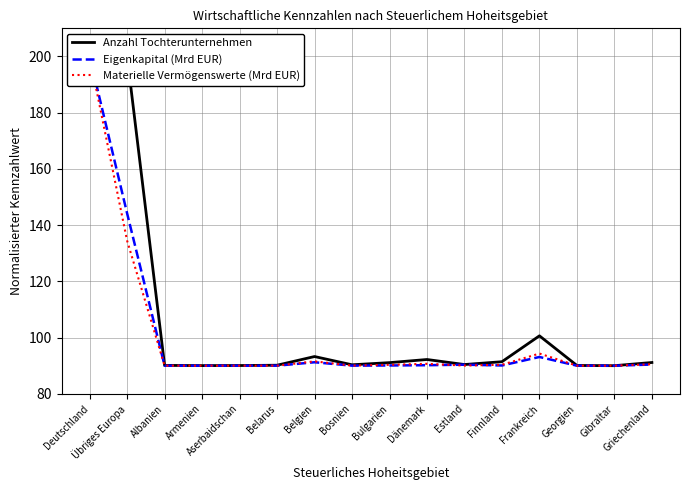

True or false: Eigenkapital (Mrd EUR) has a value of 46.4 at Bulgarien.

False